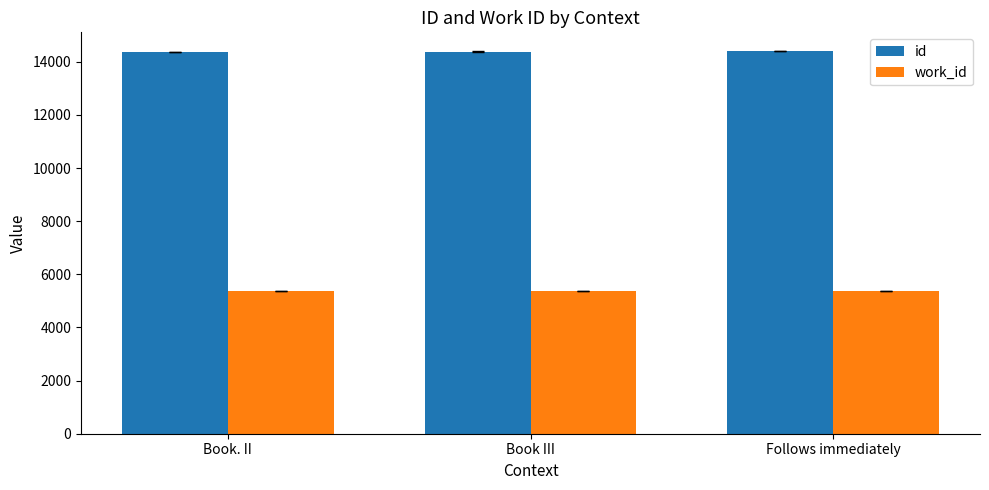

What is the total value across all series at Book. II?

19747.0